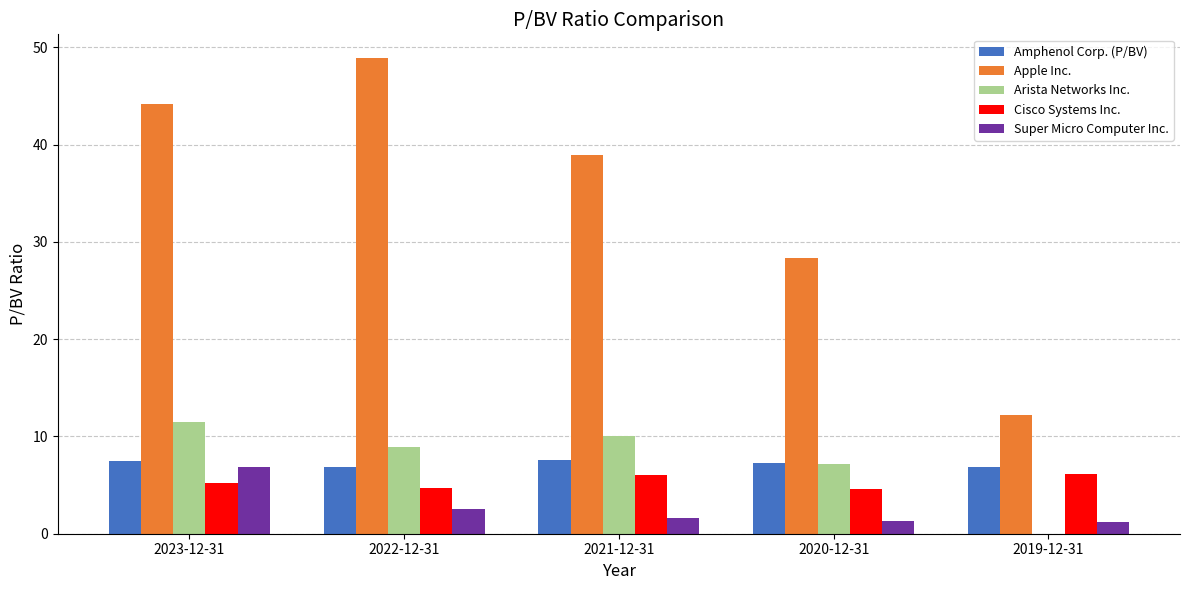

Between 2023-12-31 and 2019-12-31, which series saw the biggest shift?

Apple Inc.